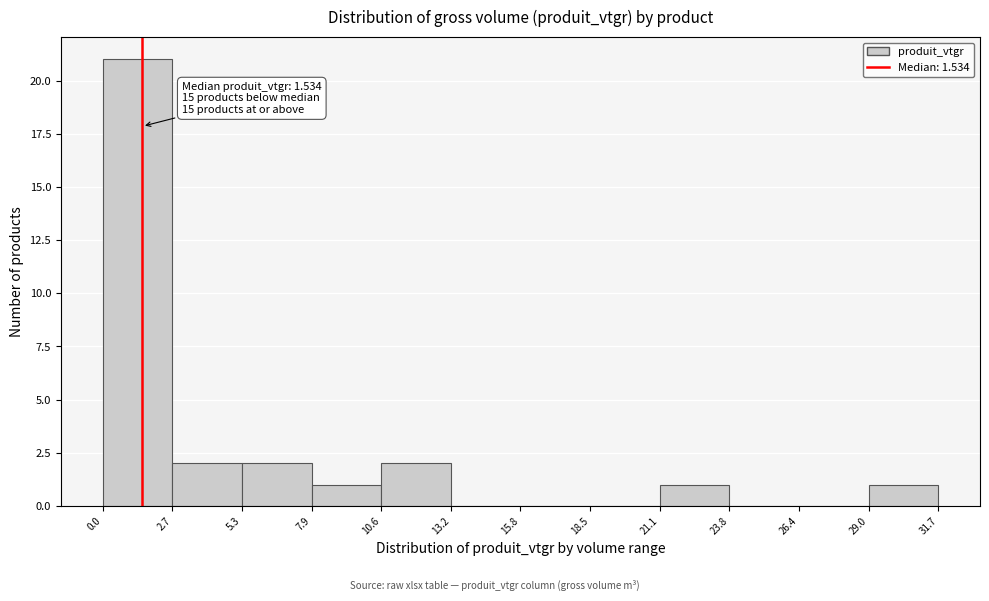

Which range on the x-axis has the tallest bar?

0.0 to 2.7